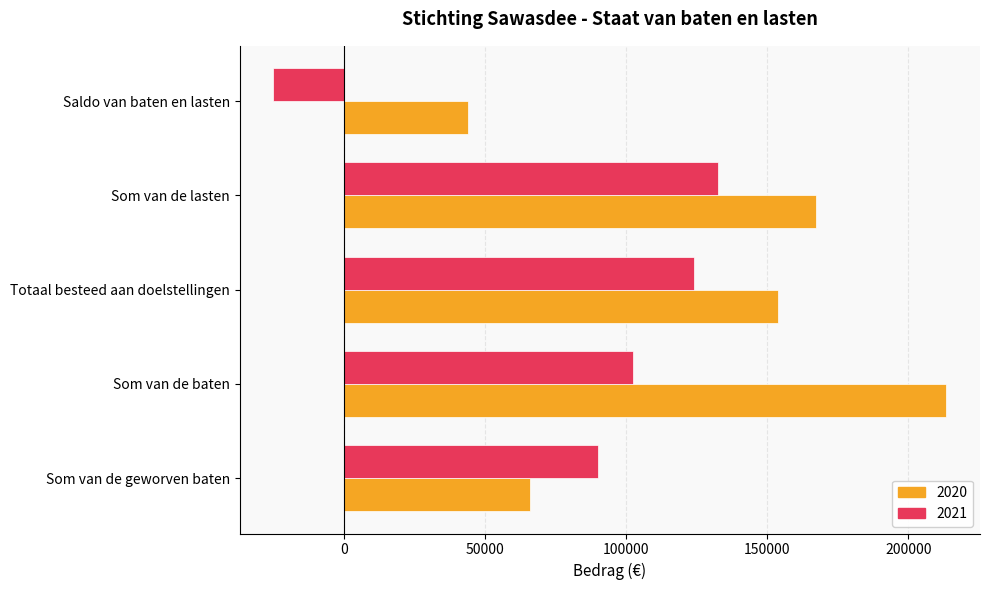

At which category does the chart reach its minimum across all series?

Saldo van baten en lasten